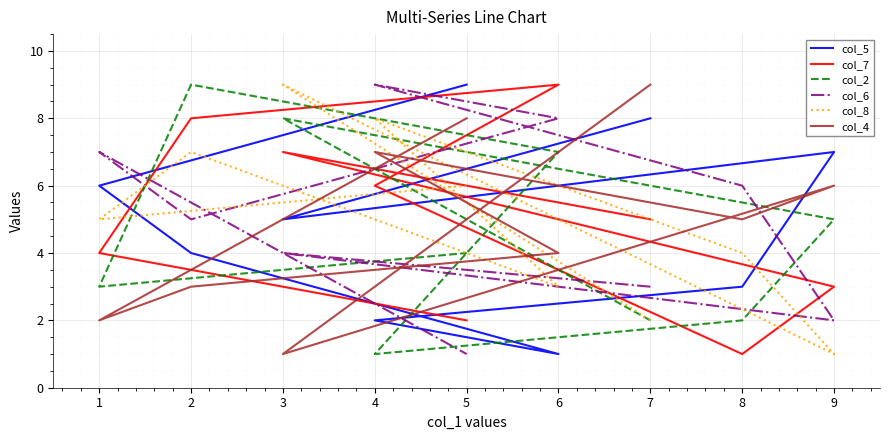

What are all the series names shown in the legend?

col_5, col_7, col_2, col_6, col_8, col_4